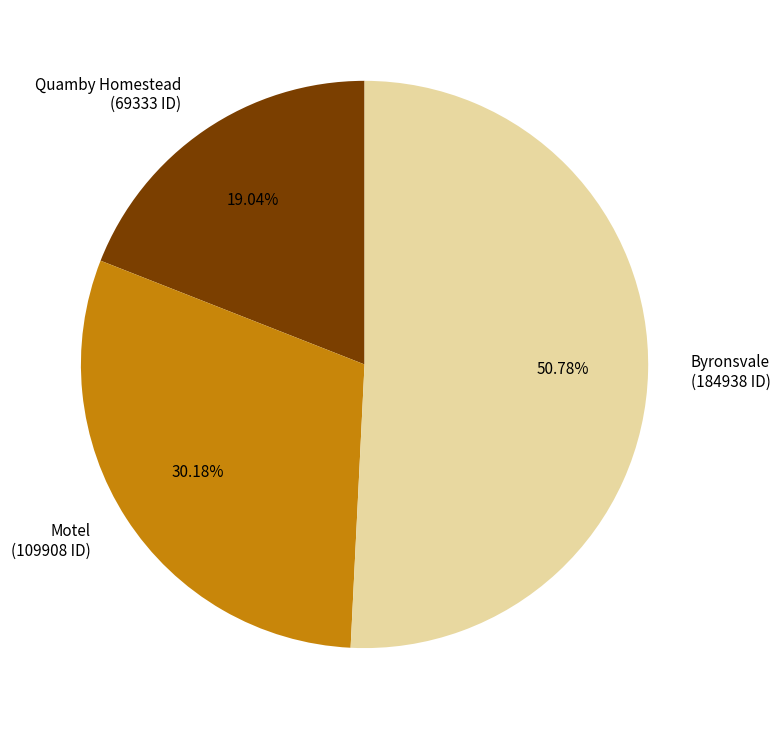

To the nearest percent, what portion does Quamby Homestead represent?

19%